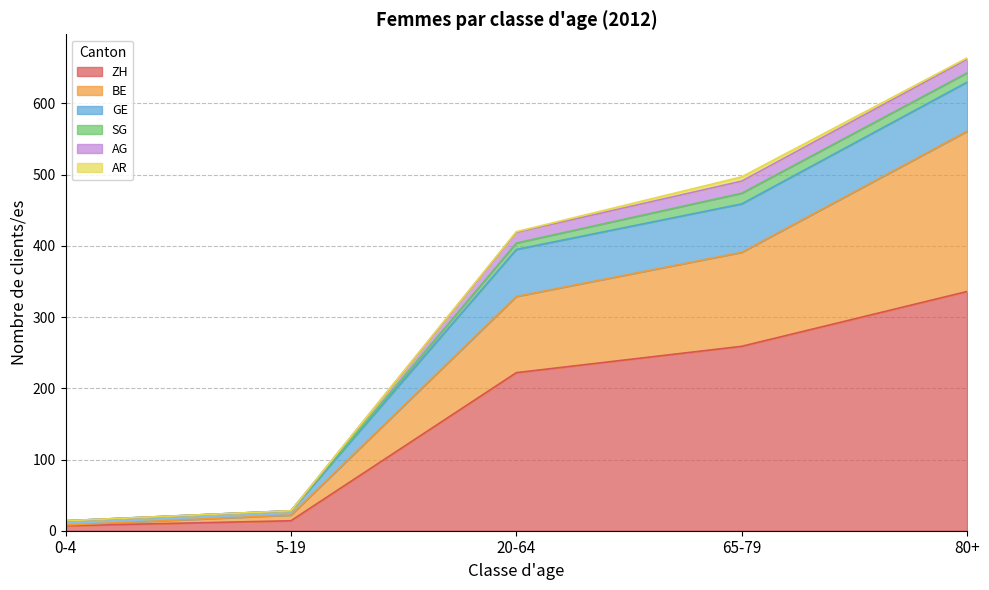

The ZH series shows 110 at 20-64. True or false?

False